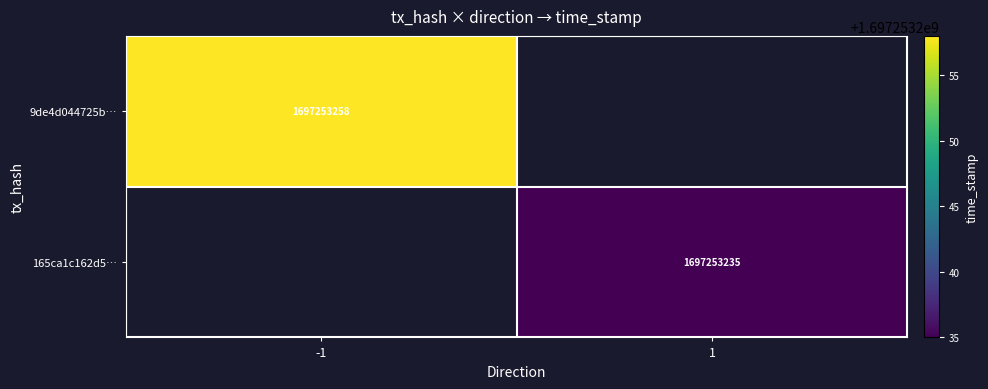

The 165ca1c162d562a9a2477ba2b80d40dc5ec7499 series shows 1697253235 at 1. True or false?

True